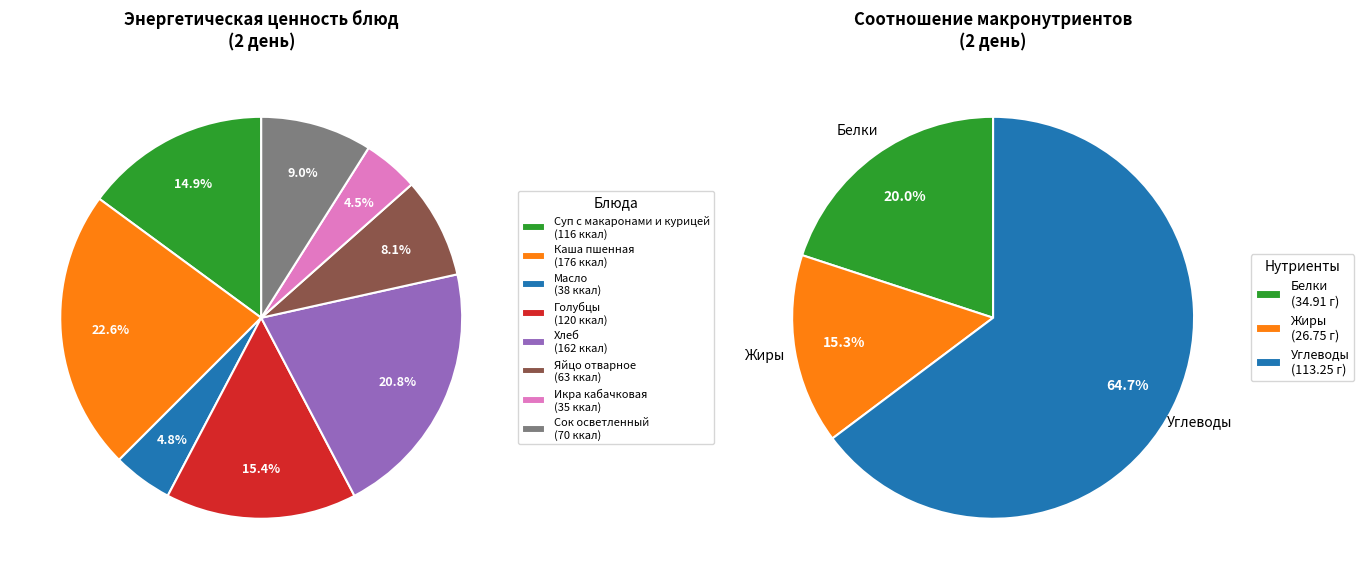

Which category has the smallest portion of the pie?

Икра кабачковая